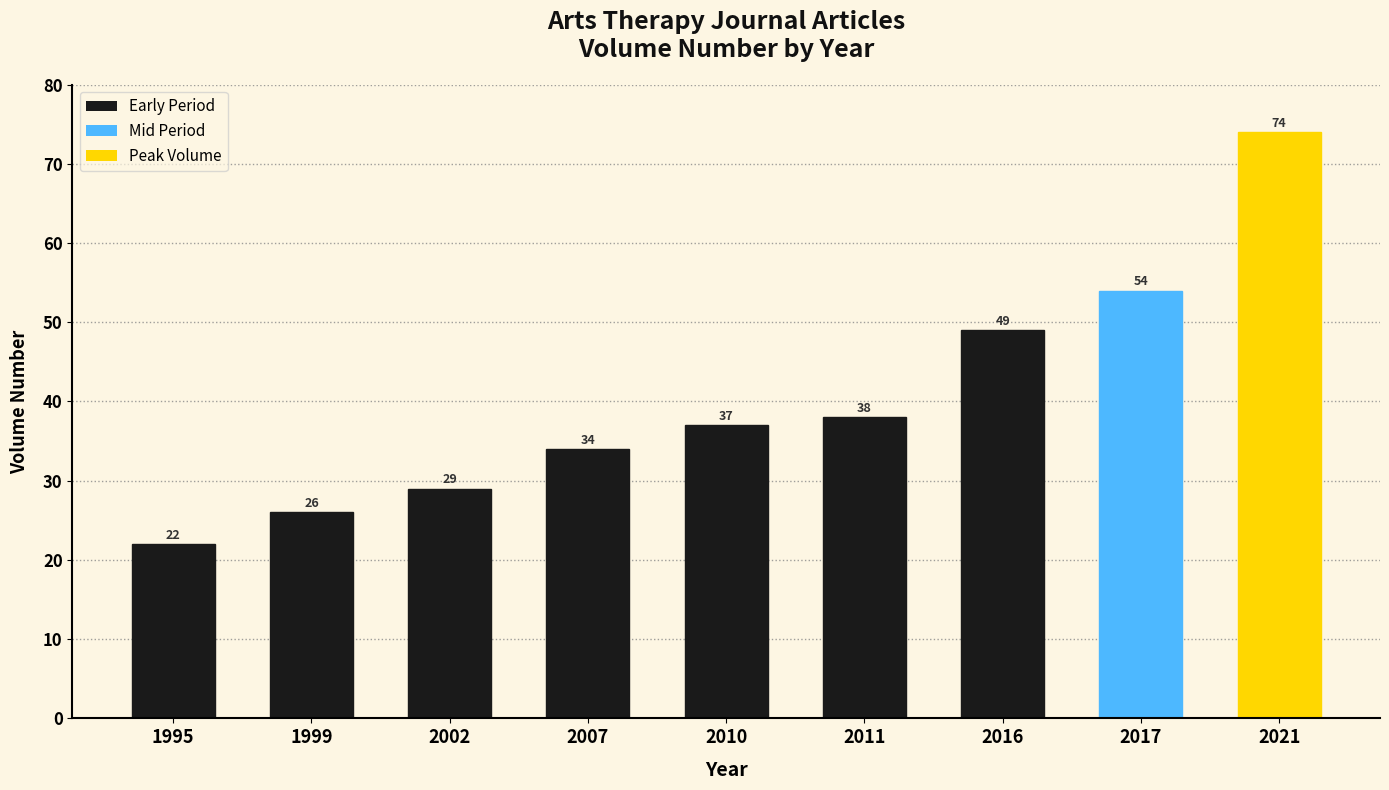

What is the difference between the values at 2016 and 1999?

23